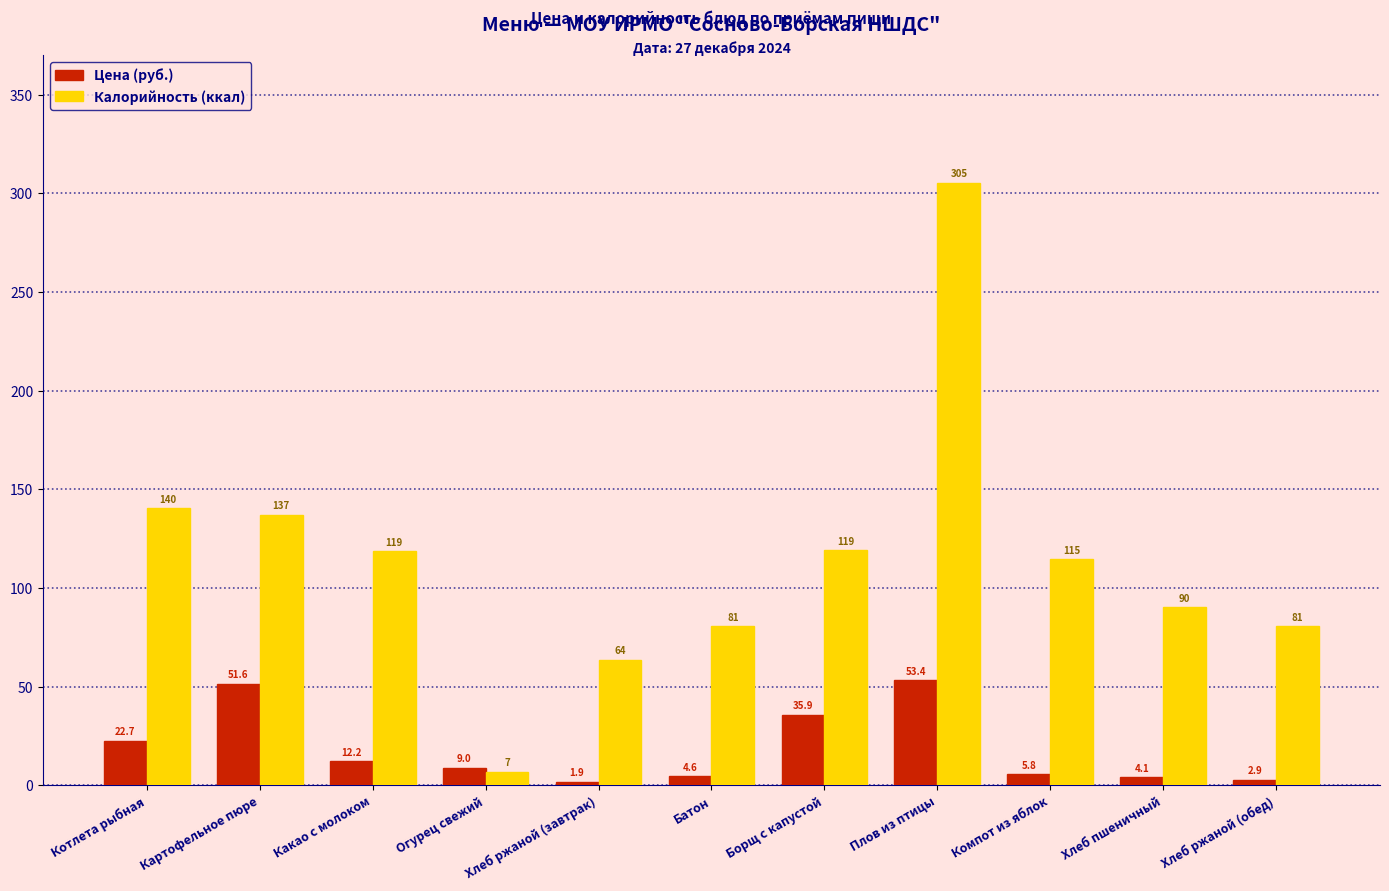

Does the chart contain stacked bars?

No